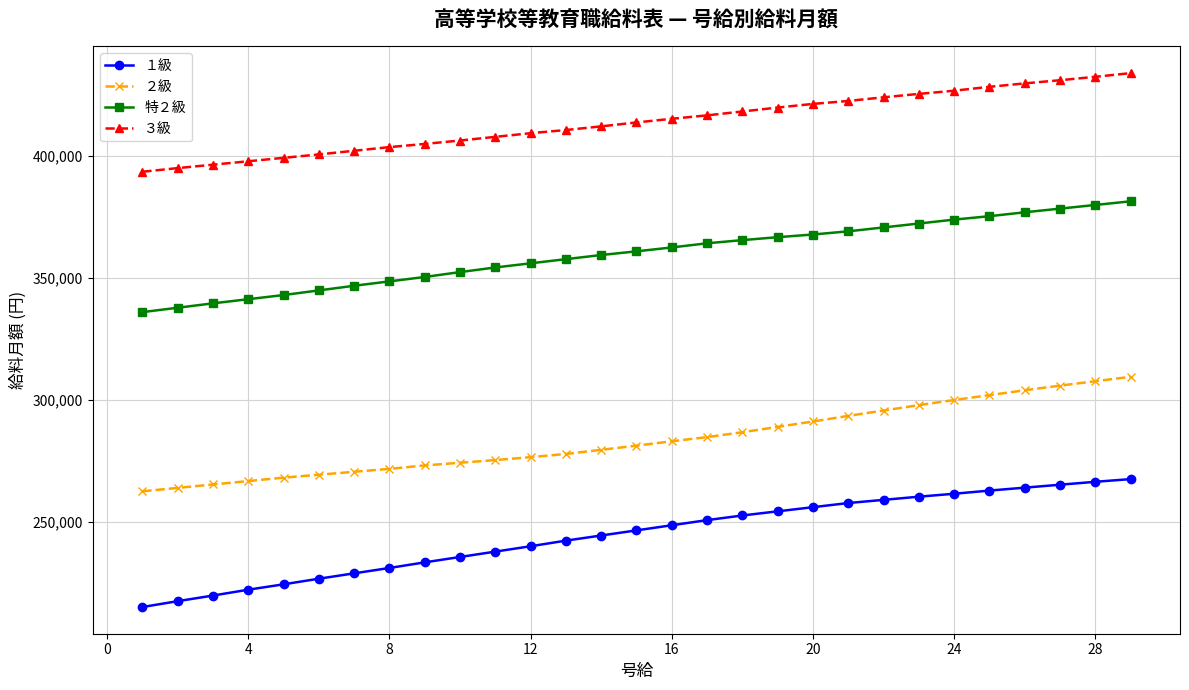

True or false: 特２級 and ２級 intersect in this chart.

False